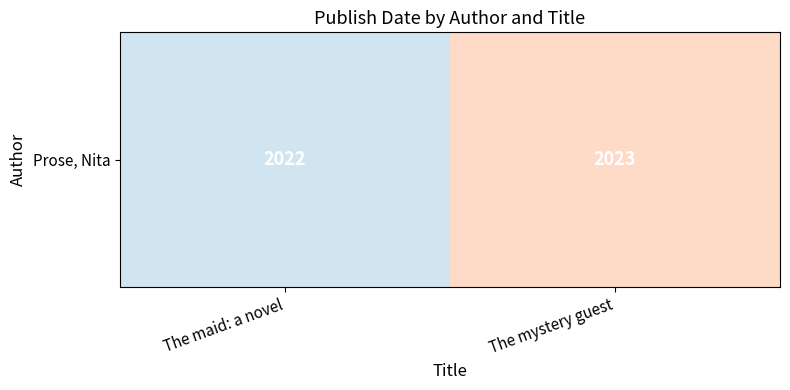

Between The mystery guest and The maid: a novel, which is larger?

The mystery guest